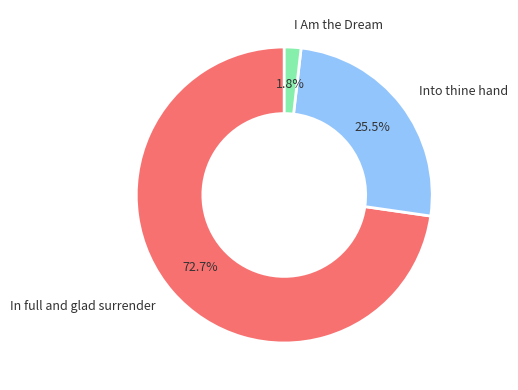

Is there a majority slice in this chart?

Yes